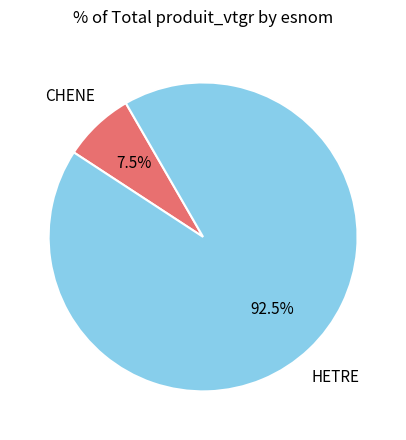

Is there a majority slice in this chart?

Yes